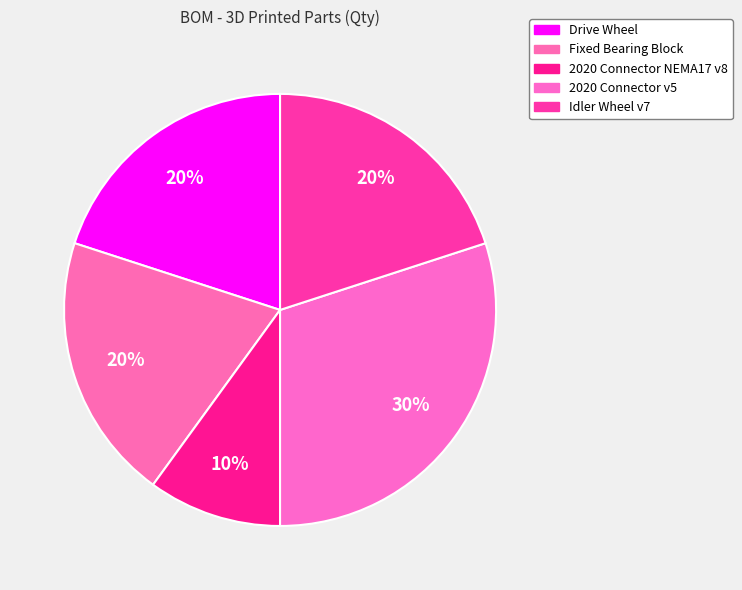

The 2020 Connector v5 slice represents 30% of the pie. True or false?

True